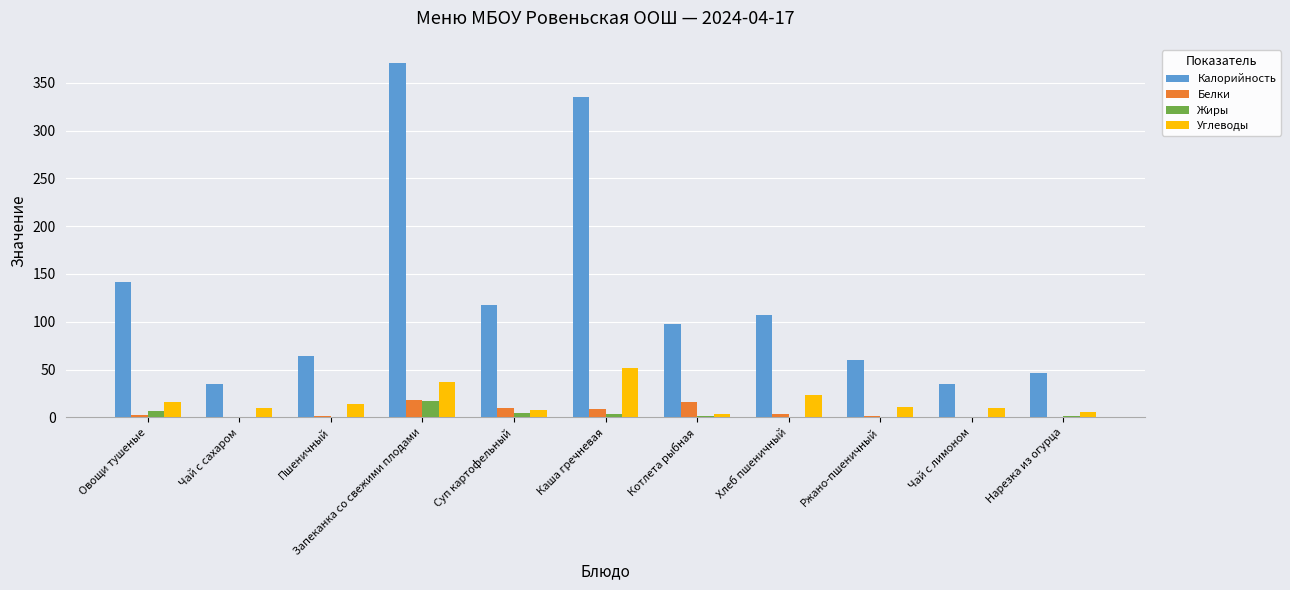

Count the number of categories in the chart.

11